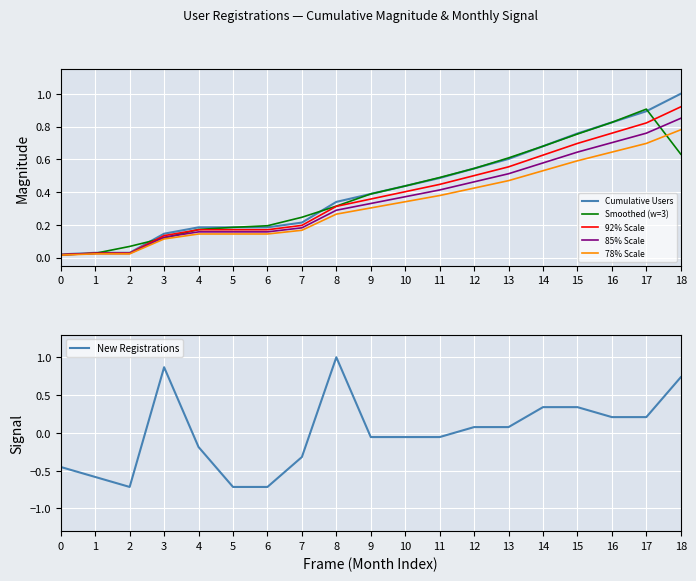

What is the difference between the 85% Scale values at 4 and 1?

0.1